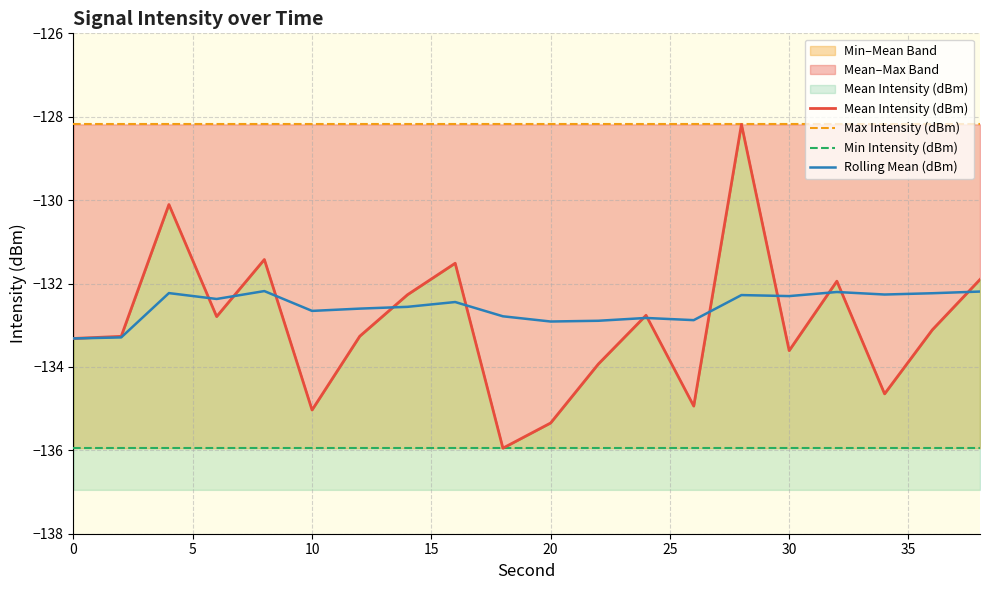

Is it true that Rolling Mean (dBm) equals -133.3 at 0?

True